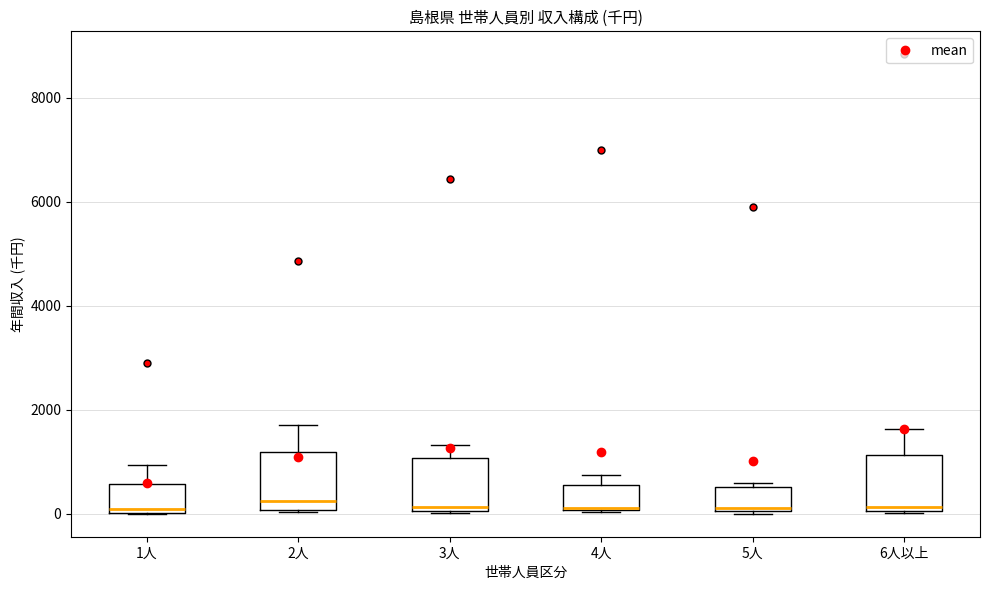

Where is the lower edge of the box for 4人 on the y-axis? The values are not printed on the chart, so give them approximately, as read against the axis.

0